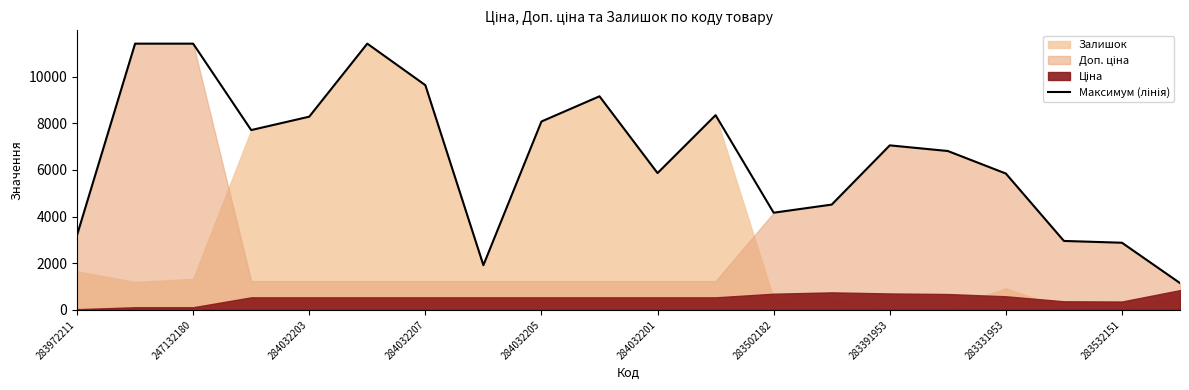

What is the label of the 17th point from the right?

284032207